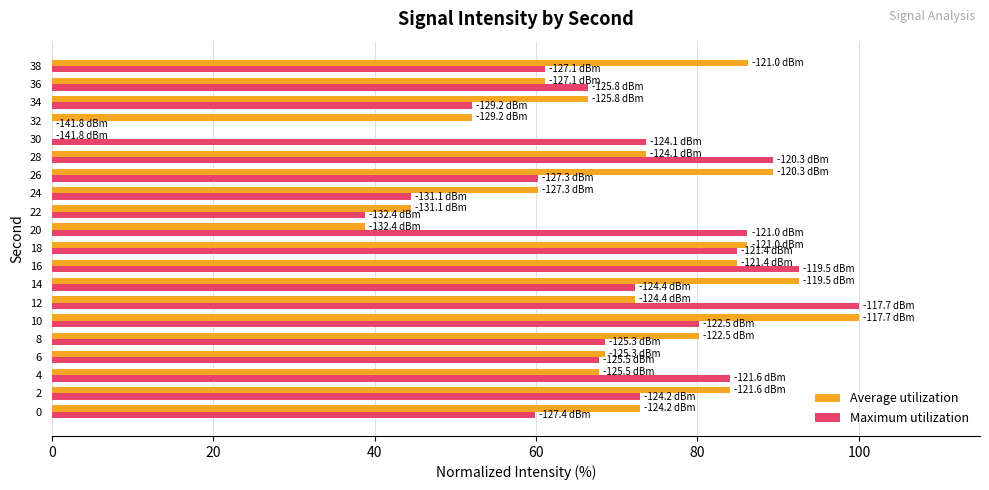

The value of Maximum utilization at 32 is 0.0. True or false?

True